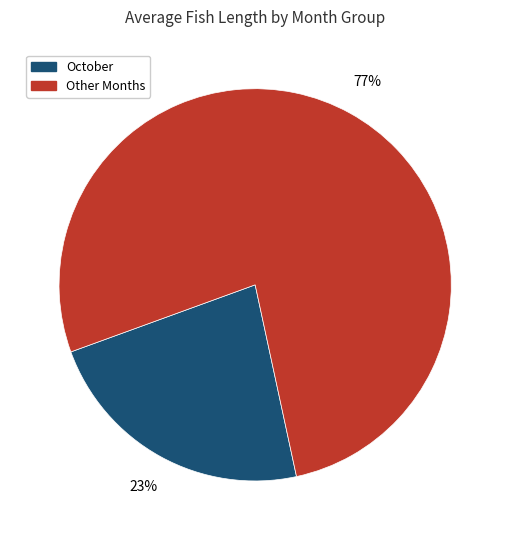

Is there any slice that represents more than half of the pie?

Yes